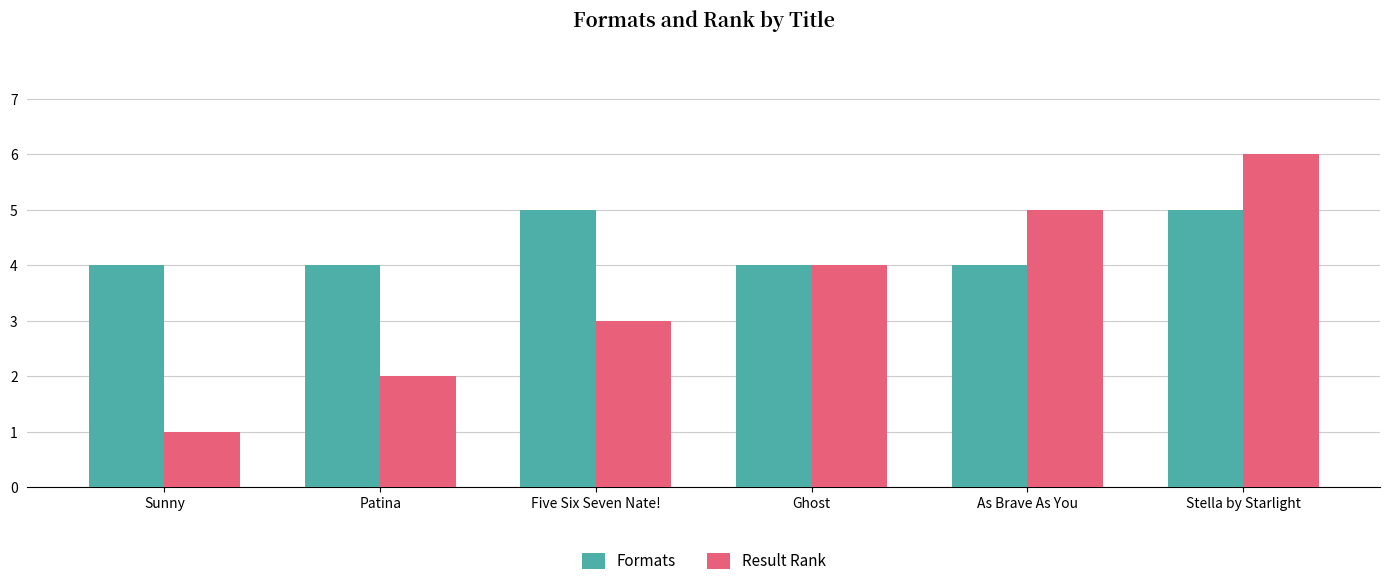

What is the label of the 1st bar from the left?

Sunny